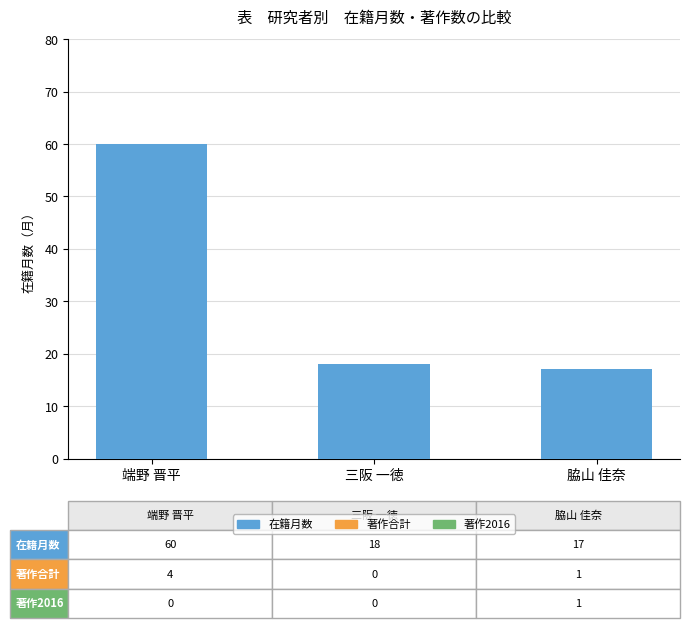

List the labels in order of value, smallest first.

脇山 佳奈, 三阪 一徳, 端野 晋平